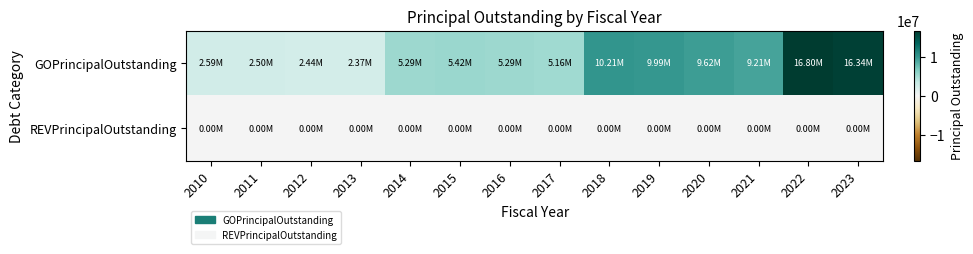

Between 2017 and 2018, which series saw the biggest shift?

GOPrincipalOutstanding